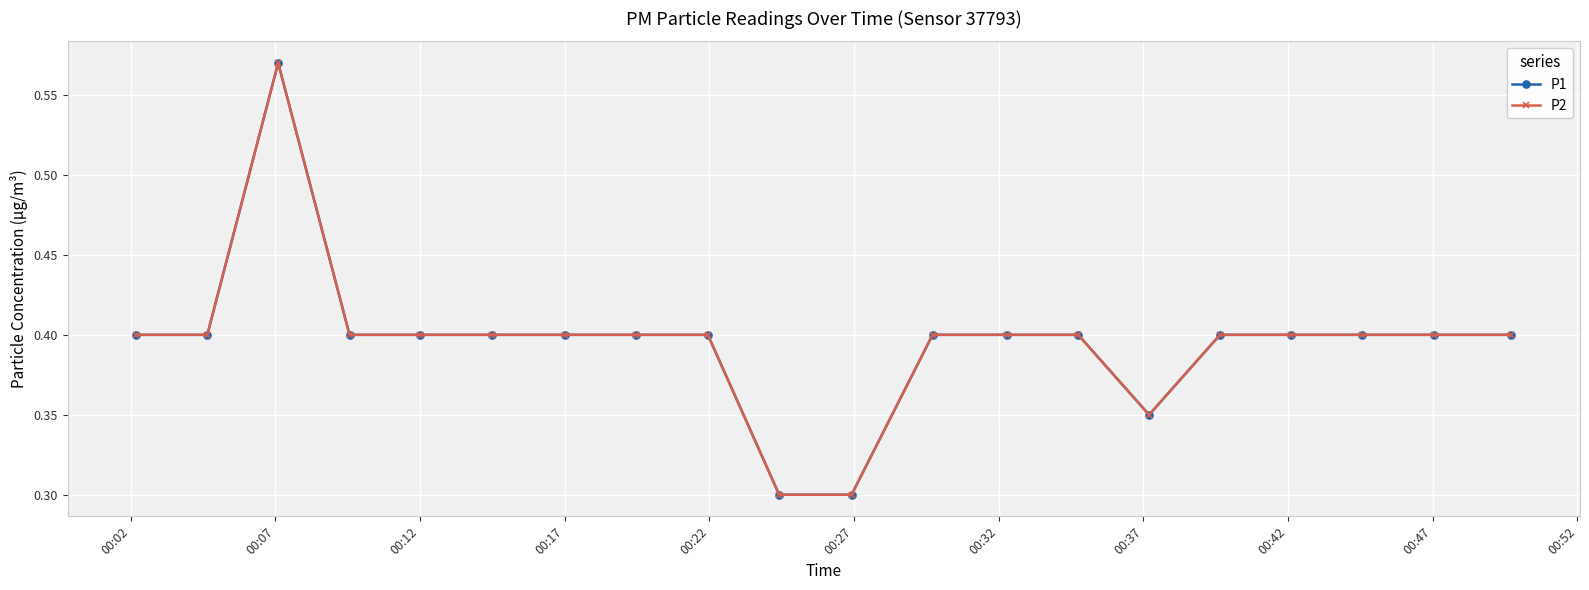

In P1, how many points are higher than both neighbors (excluding endpoints)?

1